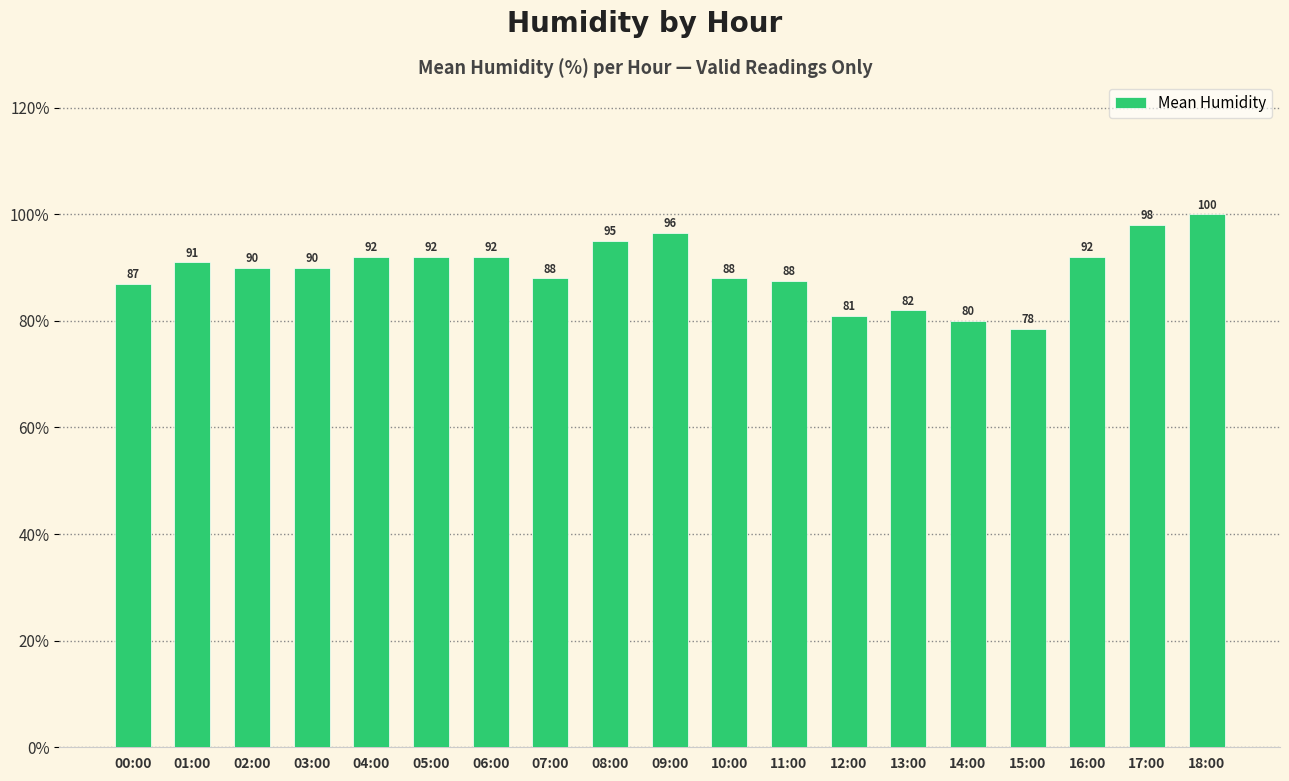

What is the label of the 13th bar from the left?

12:00